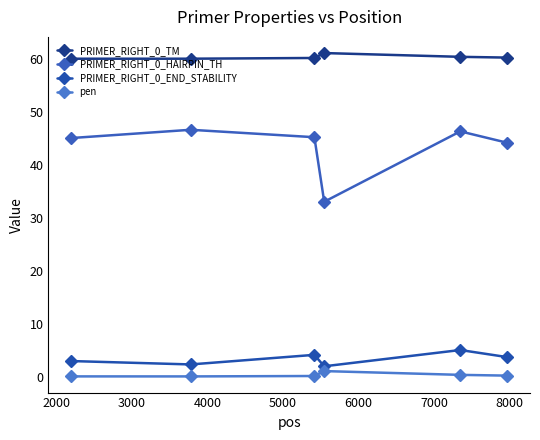

How many distinct data groups are displayed?

4